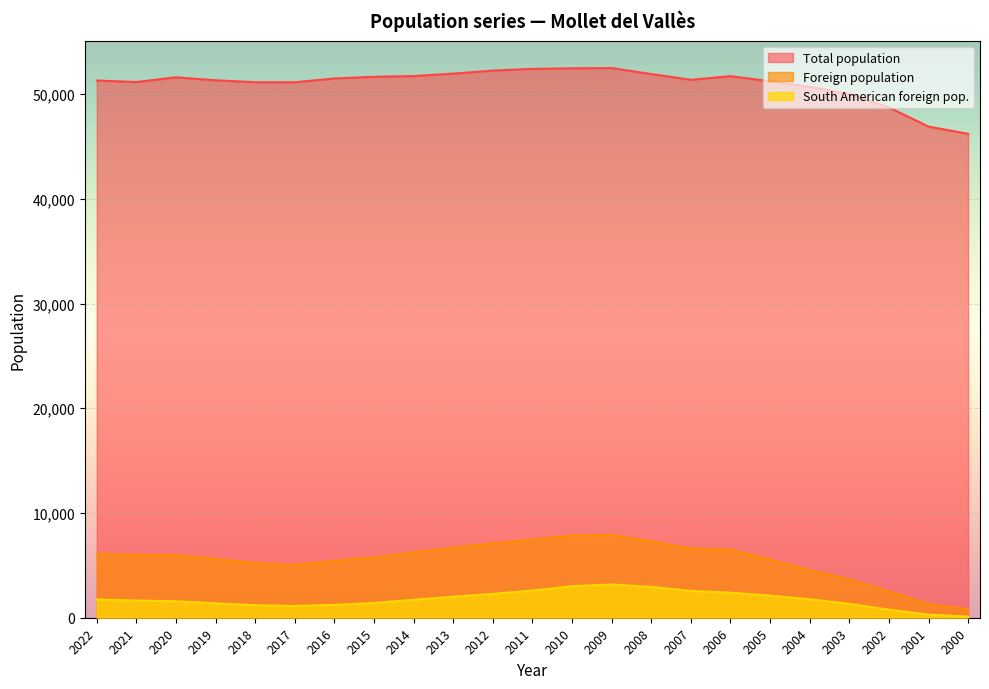

Reading left to right, list all the values displayed in this chart.

Total population: 2022=51294	2021=51151	2020=51600	2019=51318	2018=51133	2017=51128	2016=51491	2015=51650	2014=51719	2013=51954	2012=52242	2011=52409	2010=52459	2009=52484	2008=51912	2007=51365	2006=51713	2005=51218	2004=50691	2003=50001	2002=48727	2001=46897	2000=46204
Foreign population: 2022=6123	2021=5994	2020=5987	2019=5614	2018=5234	2017=5048	2016=5445	2015=5757	2014=6239	2013=6682	2012=7104	2011=7450	2010=7864	2009=7895	2008=7287	2007=6607	2006=6501	2005=5563	2004=4532	2003=3650	2002=2510	2001=1314	2000=820
South American foreign pop.: 2022=1741	2021=1640	2020=1576	2019=1375	2018=1199	2017=1122	2016=1229	2015=1411	2014=1714	2013=2010	2012=2280	2011=2597	2010=3010	2009=3180	2008=2949	2007=2562	2006=2394	2005=2115	2004=1764	2003=1326	2002=774	2001=298	2000=105